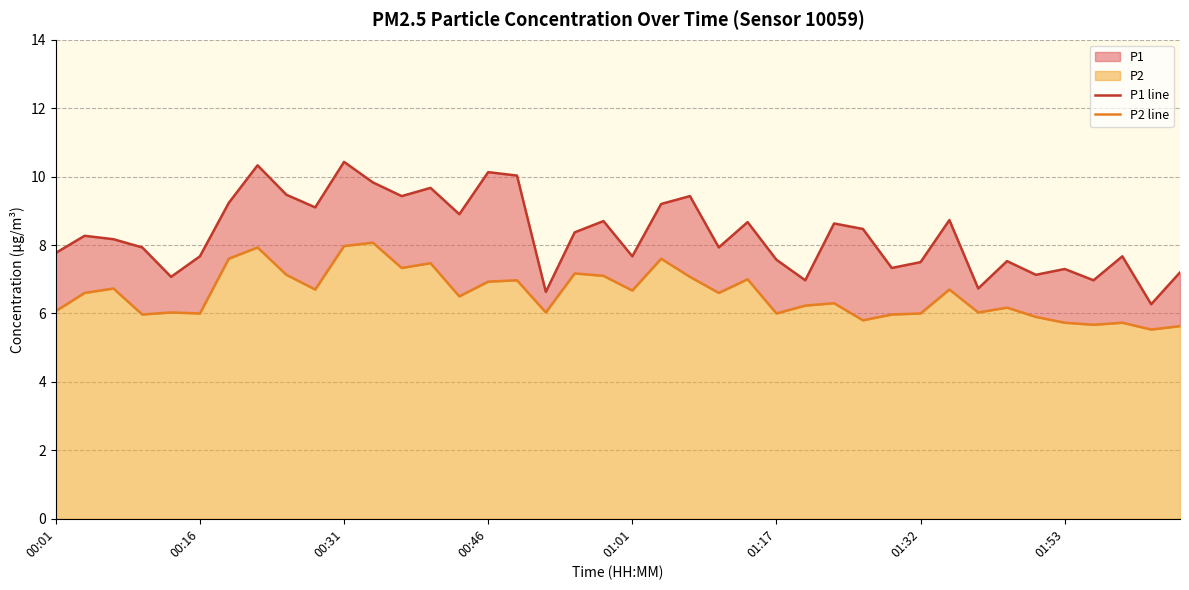

True or false: P2 line and P1 line intersect in this chart.

False